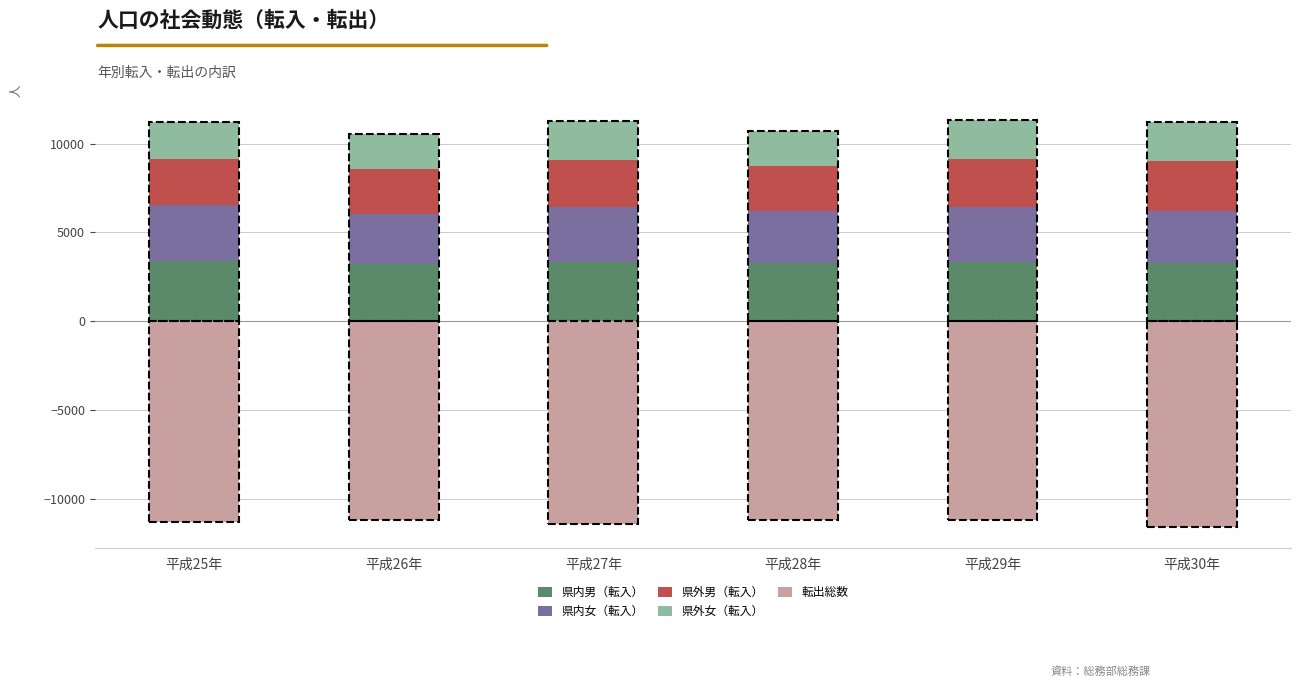

At which label does 転出総数 first exceed -11216?

平成28年